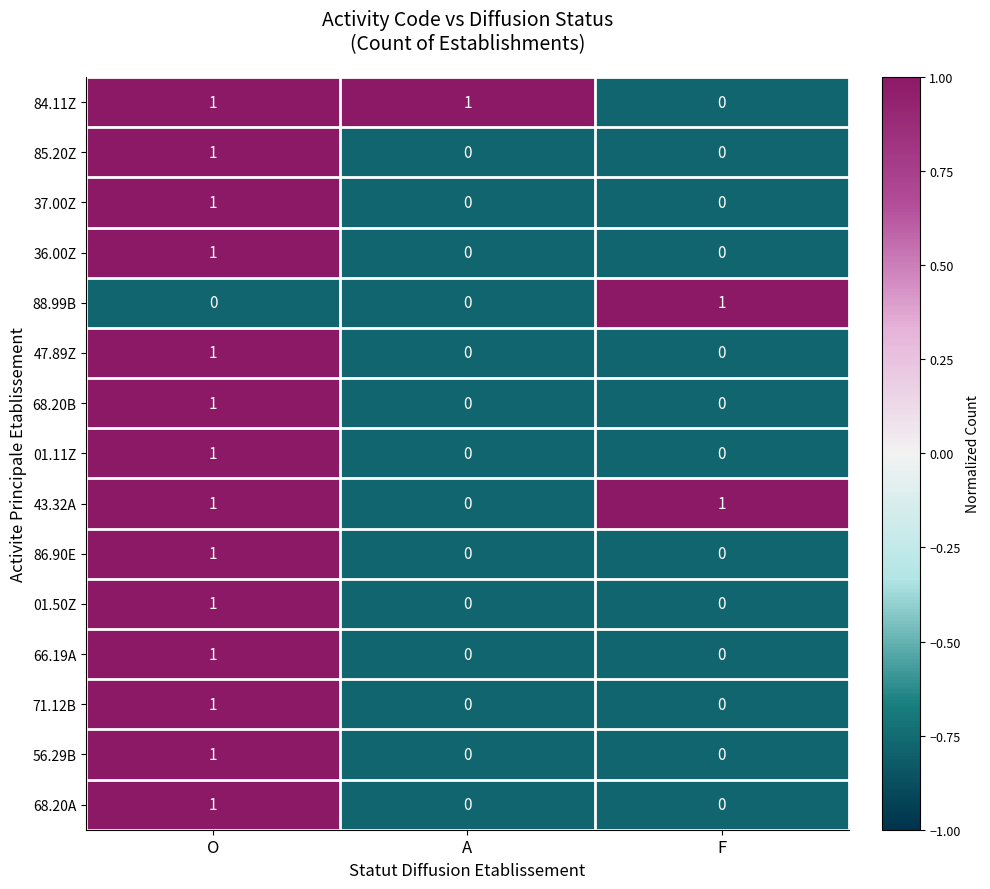

How many series are shown in this chart?

15